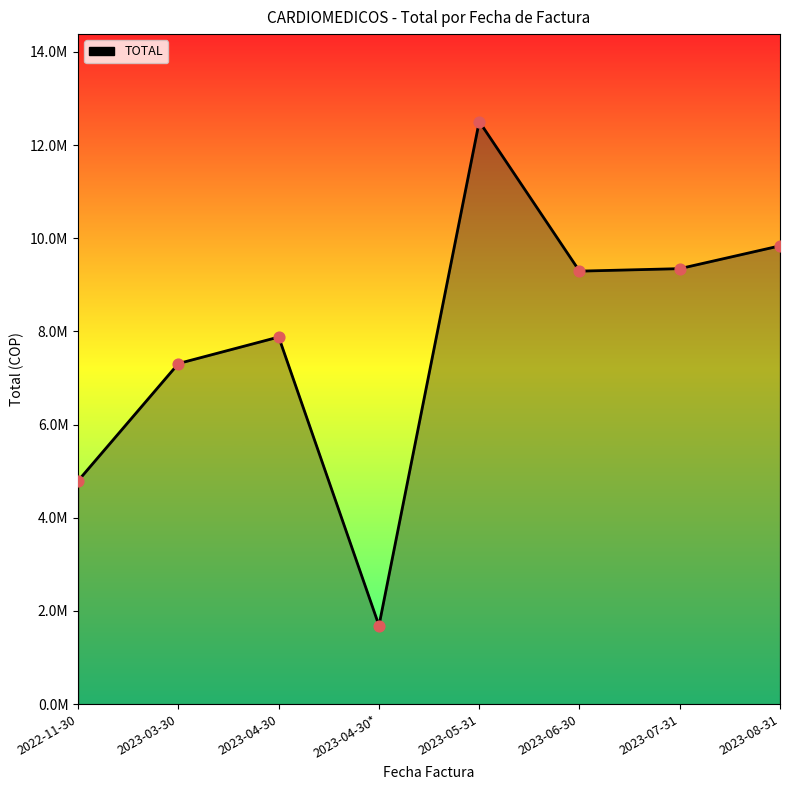

Which has a higher value, 2023-04-30* or 2022-11-30?

2022-11-30